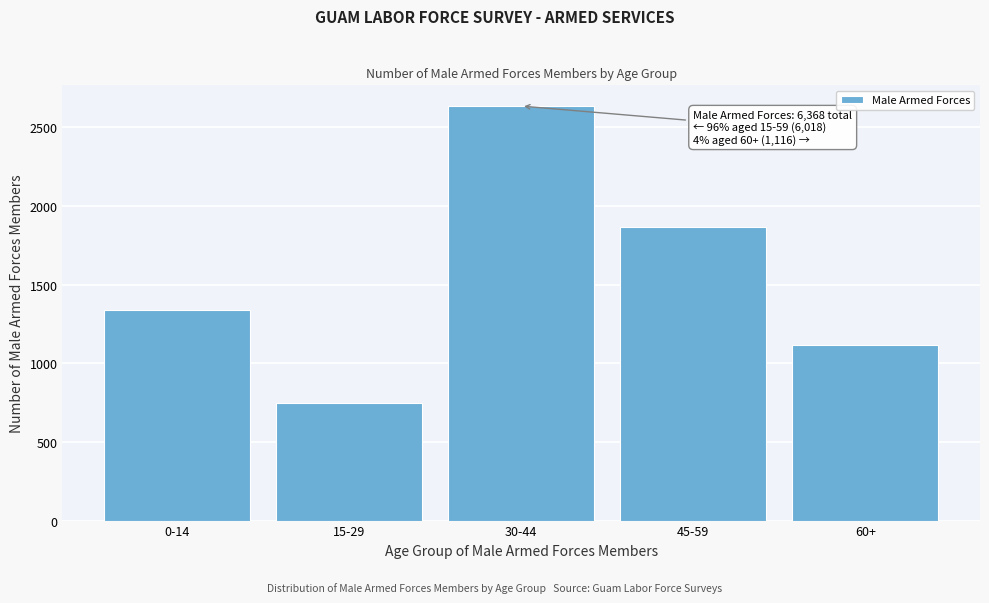

Reading right to left, list all the values displayed in this chart.

1116	1867	2635	750	1336